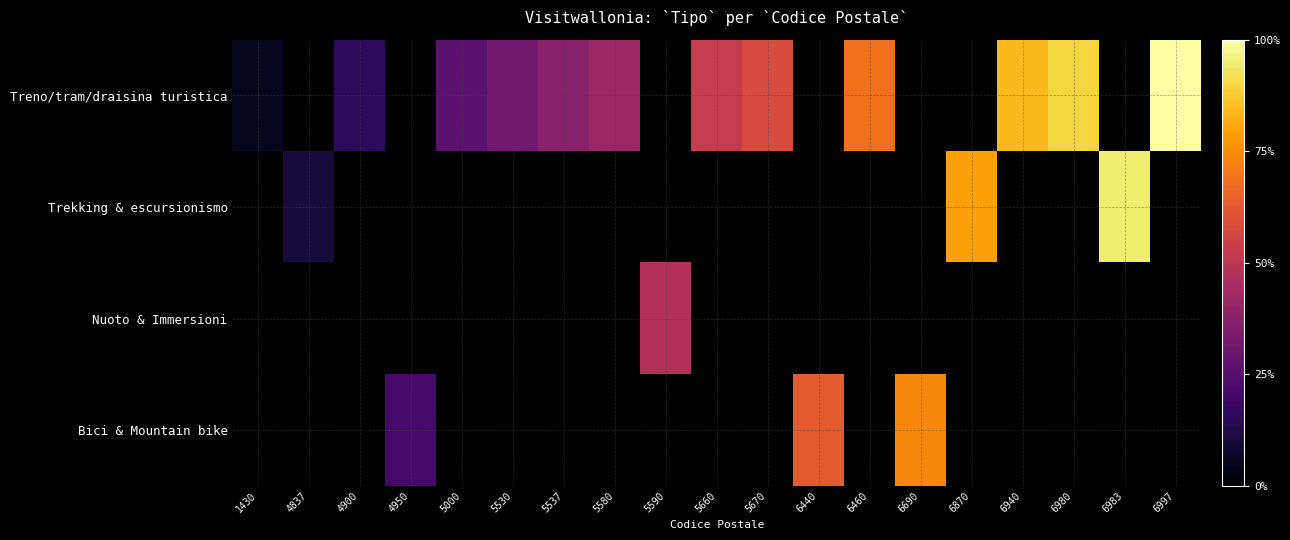

Reading right to left, extract all data points from this chart.

Treno/tram/draisina turistica: 6997=1.0	6983=0.0	6980=0.9	6940=0.8	6870=0.0	6690=0.0	6460=0.7	6440=0.0	5670=0.6	5660=0.5	5590=0.0	5580=0.4	5537=0.4	5530=0.3	5000=0.3	4950=0.0	4900=0.2	4837=0.0	1430=0.1
Trekking & escursionismo: 6997=0.0	6983=0.9	6980=0.0	6940=0.0	6870=0.8	6690=0.0	6460=0.0	6440=0.0	5670=0.0	5660=0.0	5590=0.0	5580=0.0	5537=0.0	5530=0.0	5000=0.0	4950=0.0	4900=0.0	4837=0.1	1430=0.0
Nuoto & Immersioni: 6997=0.0	6983=0.0	6980=0.0	6940=0.0	6870=0.0	6690=0.0	6460=0.0	6440=0.0	5670=0.0	5660=0.0	5590=0.5	5580=0.0	5537=0.0	5530=0.0	5000=0.0	4950=0.0	4900=0.0	4837=0.0	1430=0.0
Bici & Mountain bike: 6997=0.0	6983=0.0	6980=0.0	6940=0.0	6870=0.0	6690=0.7	6460=0.0	6440=0.6	5670=0.0	5660=0.0	5590=0.0	5580=0.0	5537=0.0	5530=0.0	5000=0.0	4950=0.2	4900=0.0	4837=0.0	1430=0.0